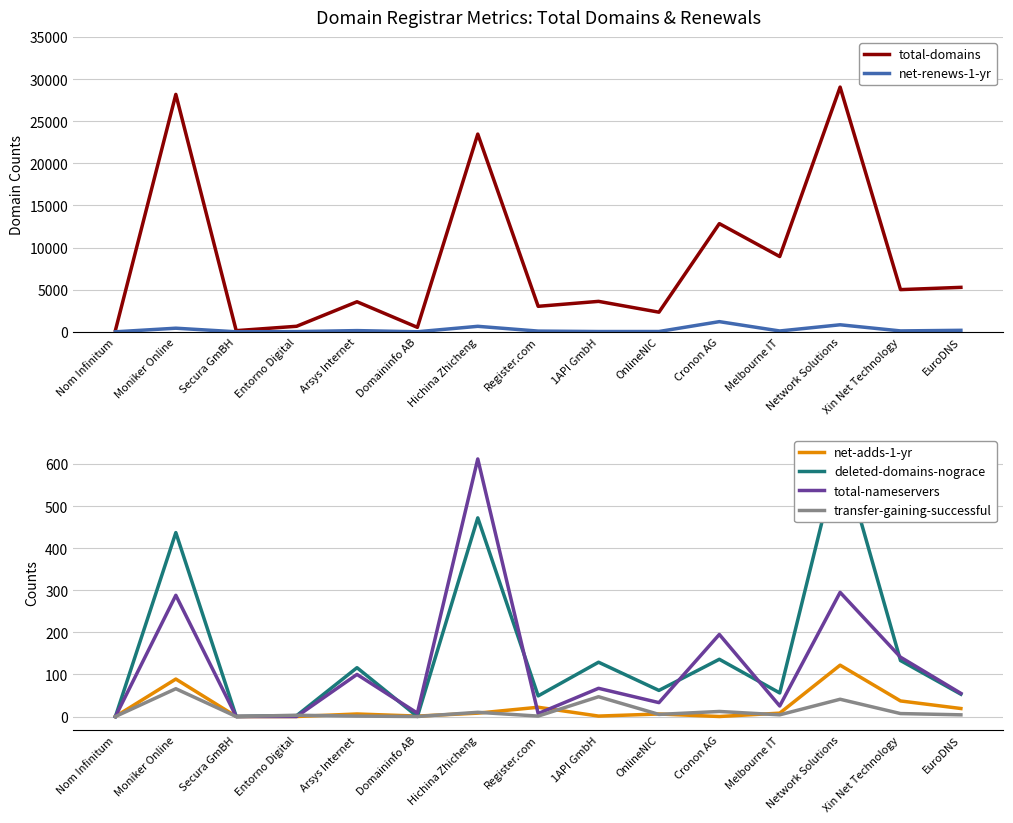

True or false: total-nameservers and total-domains intersect in this chart.

False